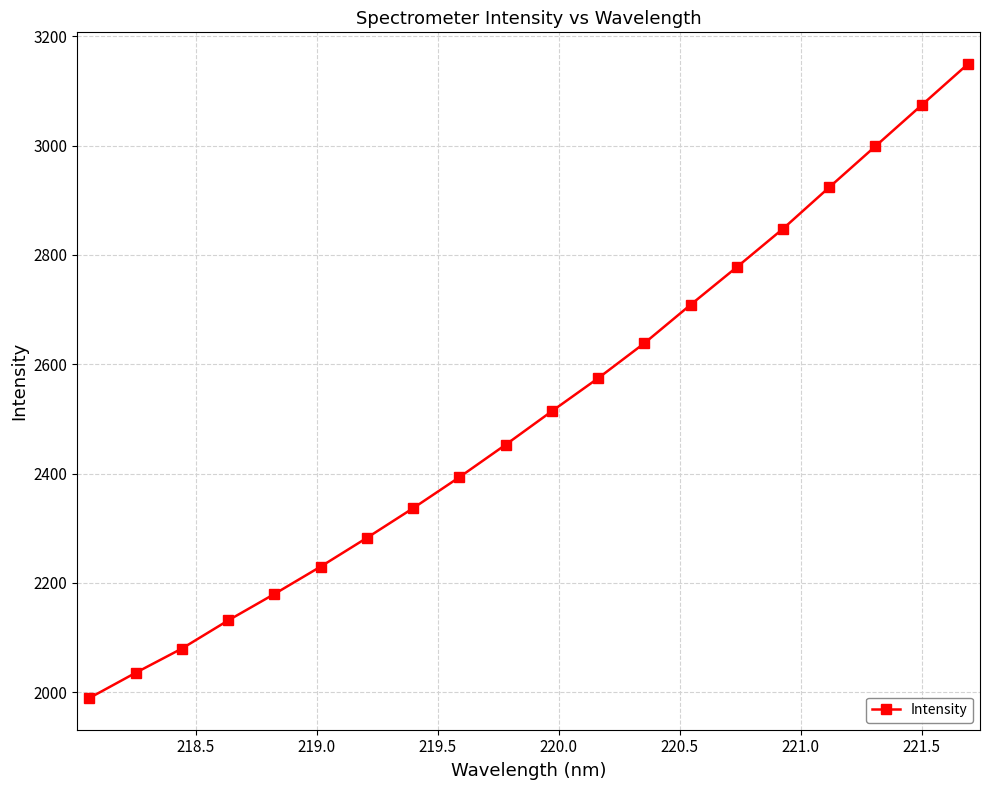

What is the maximum value shown in the chart?

3149.5